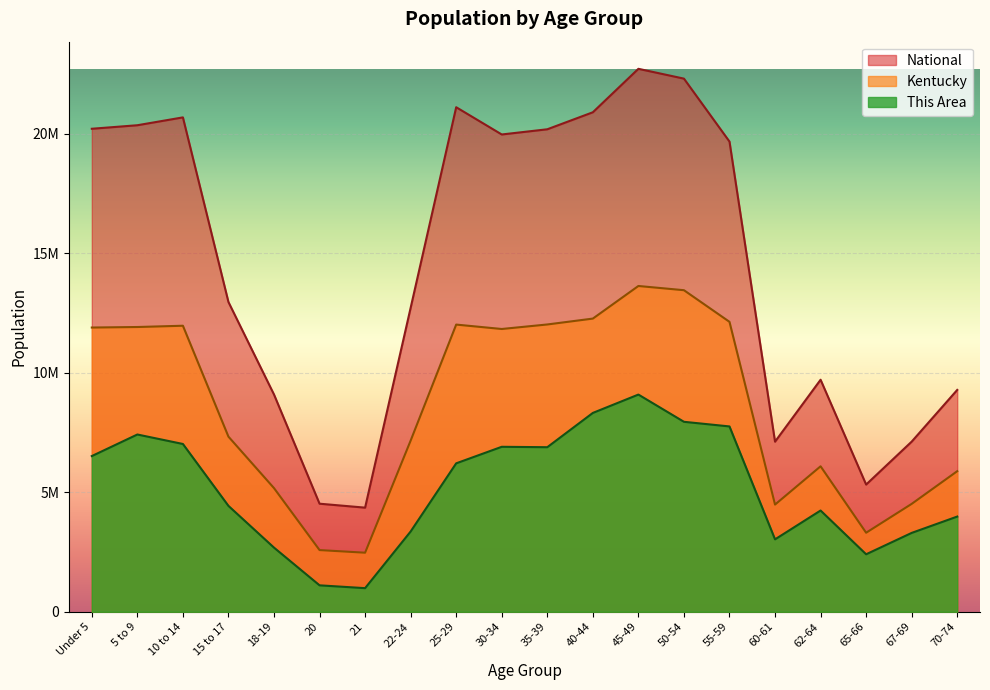

How many data points in Kentucky are above 11826581?

10